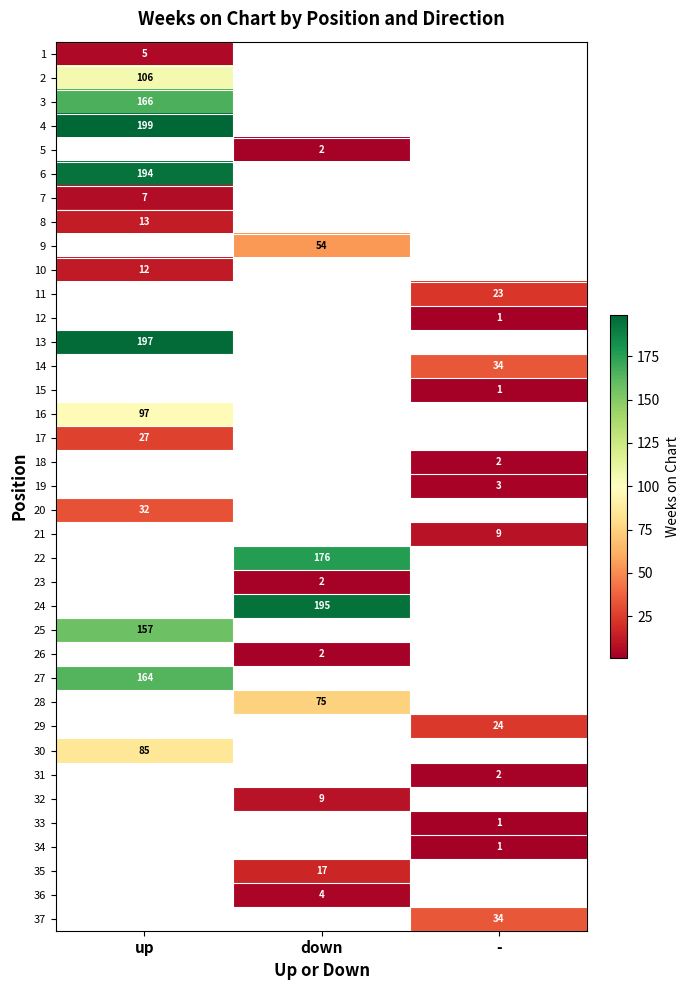

The value of 4 at up is 199. True or false?

True